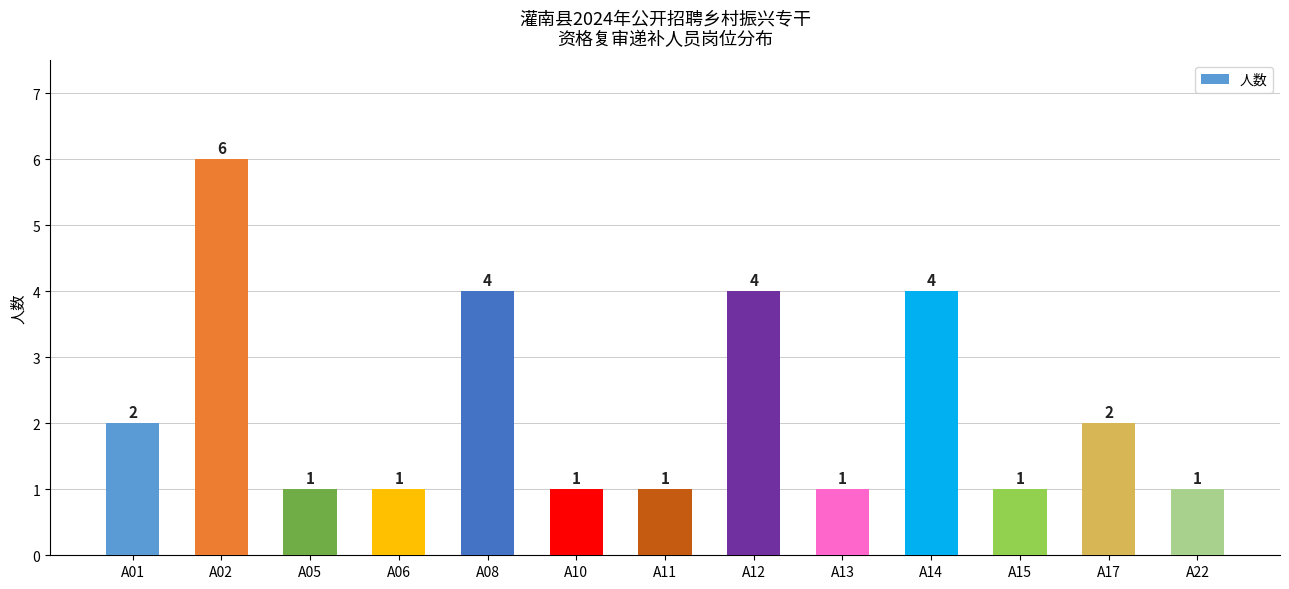

Reading left to right, list all the values displayed in this chart.

2	6	1	1	4	1	1	4	1	4	1	2	1